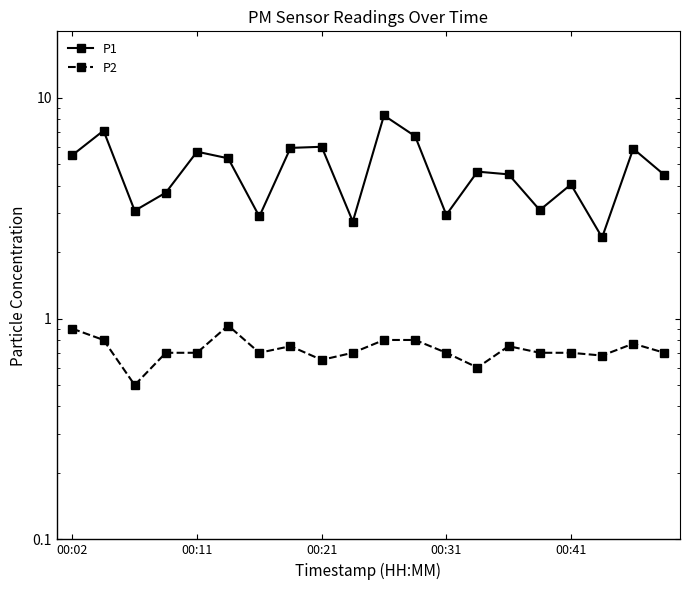

True or false: P2 has more than 0 points higher than both neighbors.

True